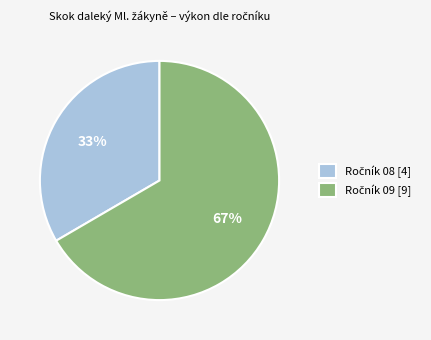

Is there any slice that represents more than half of the pie?

Yes